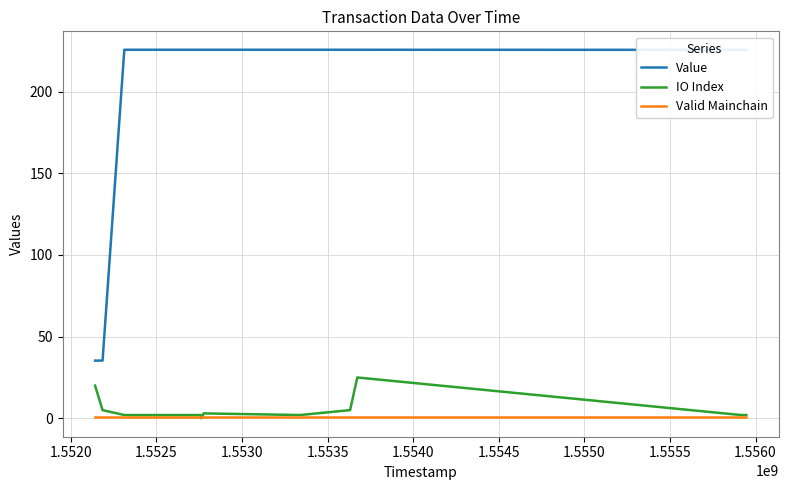

Which series has the largest total across all categories?

Value